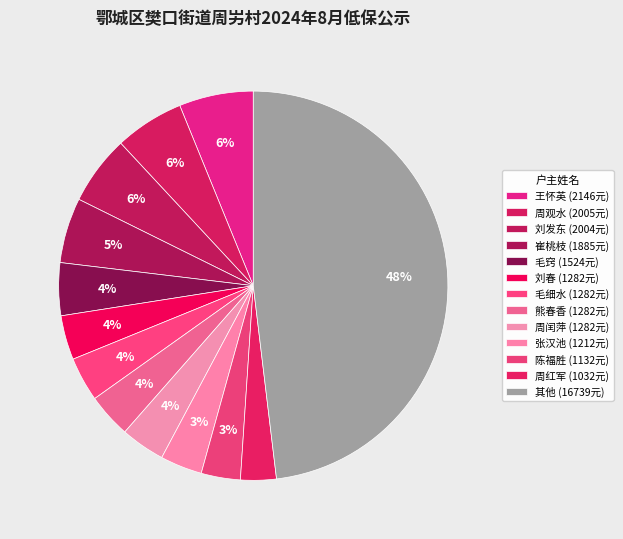

How many slices are in this pie chart?

13